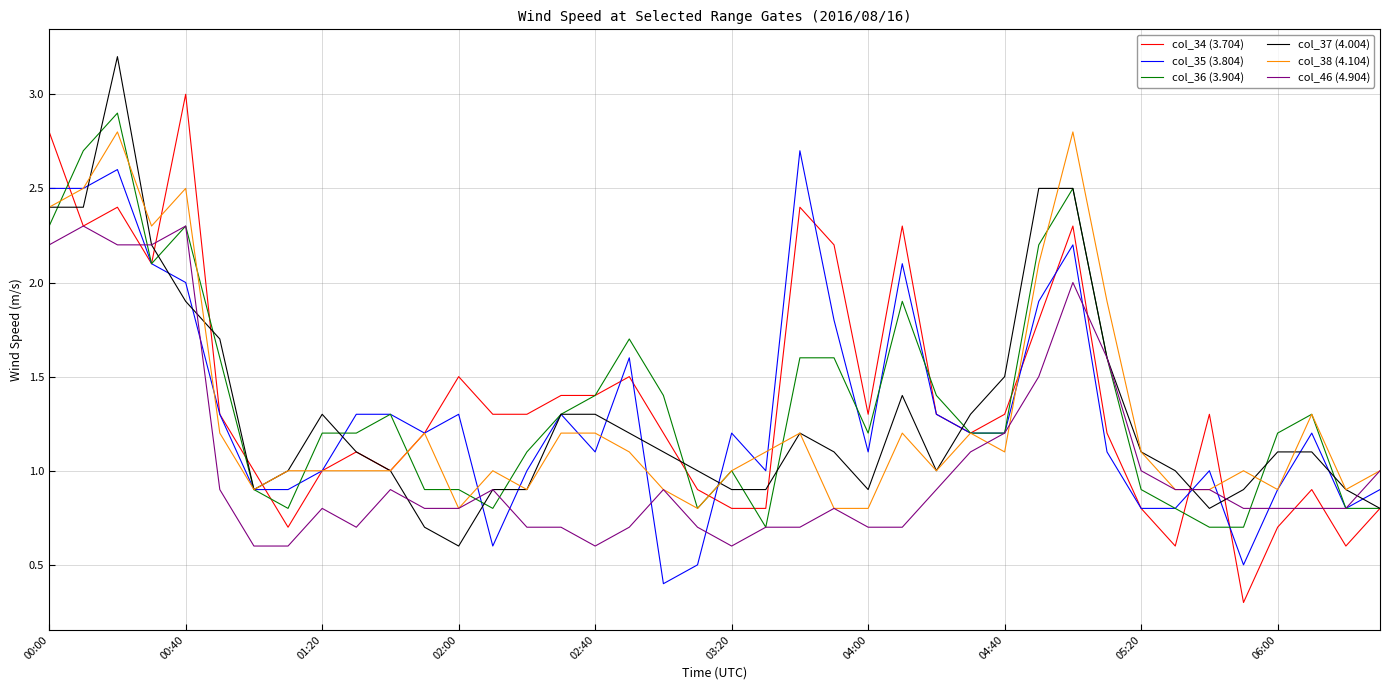

What is the maximum value for col_38 (4.104)?

2.8